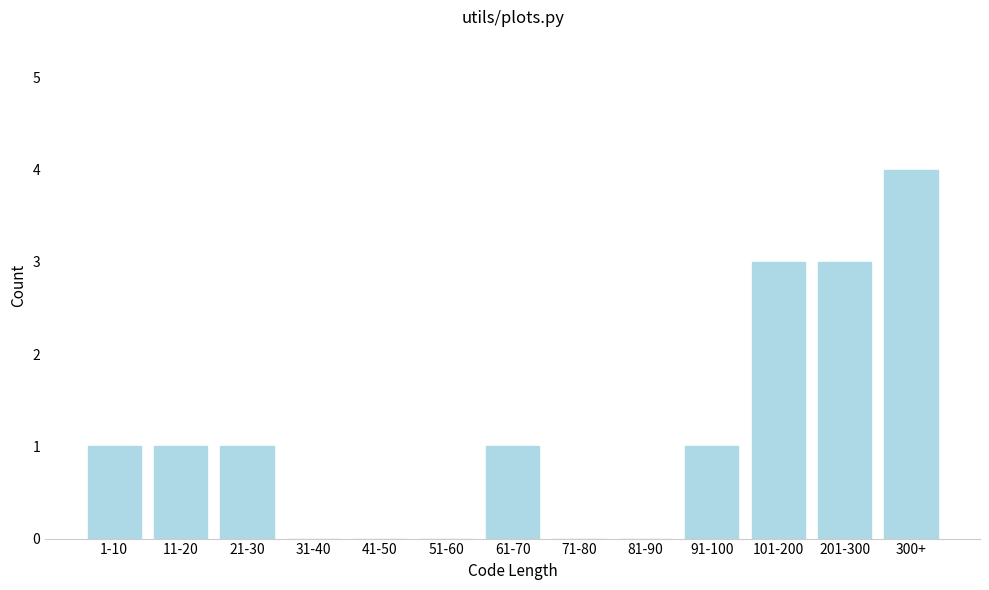

Reading right to left, transcribe all the data shown in this chart.

300+=4	201-300=3	101-200=3	91-100=1	81-90=0	71-80=0	61-70=1	51-60=0	41-50=0	31-40=0	21-30=1	11-20=1	1-10=1